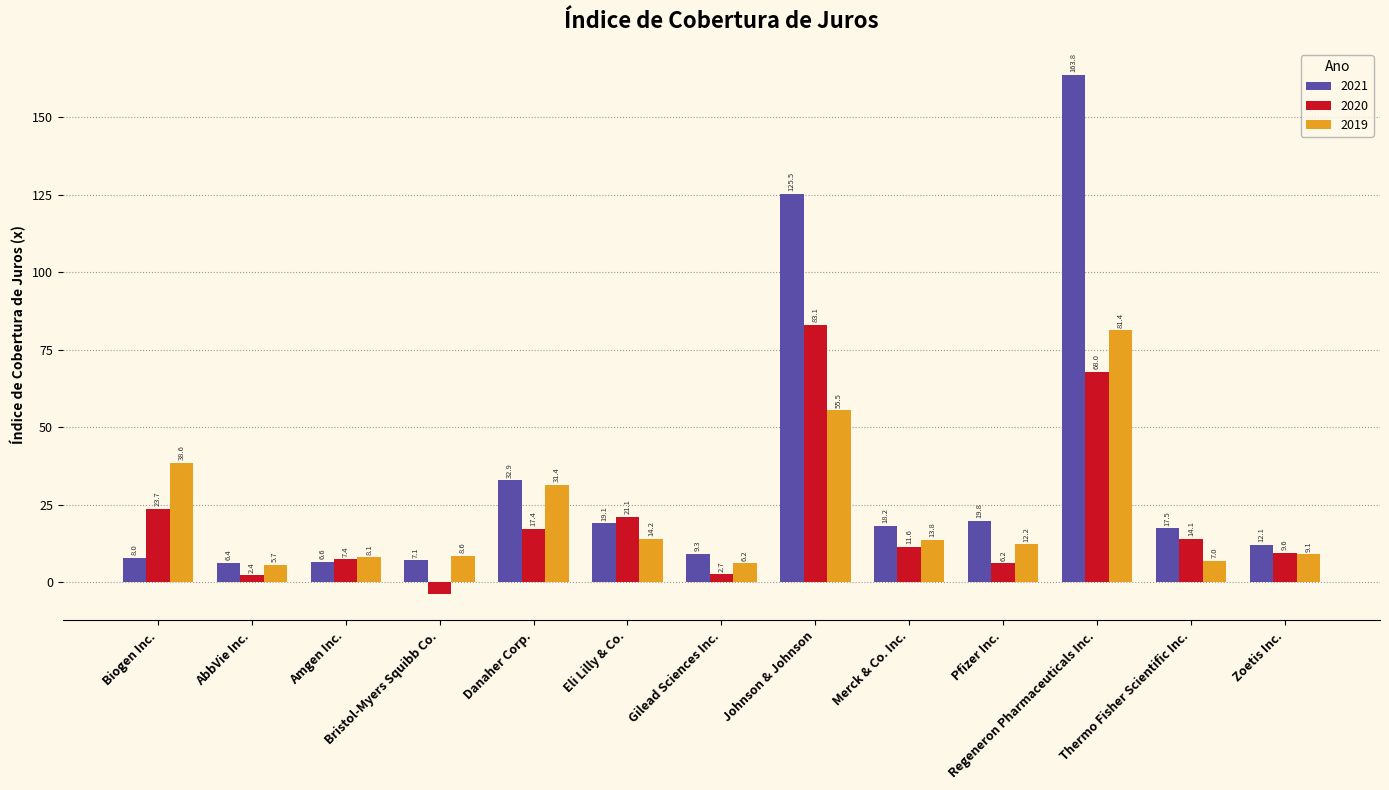

At Thermo Fisher Scientific Inc., list the series in order from largest to smallest.

2021, 2020, 2019